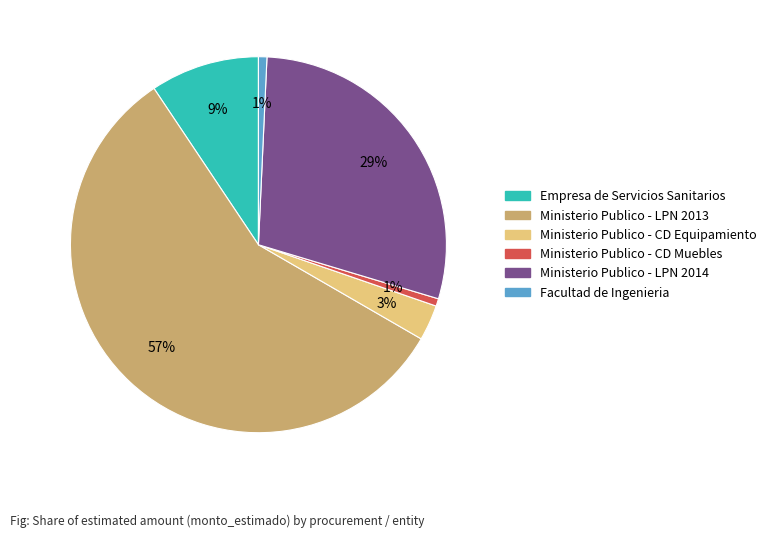

True or false: Ministerio Publico - LPN 2014 accounts for 39% of the total.

False